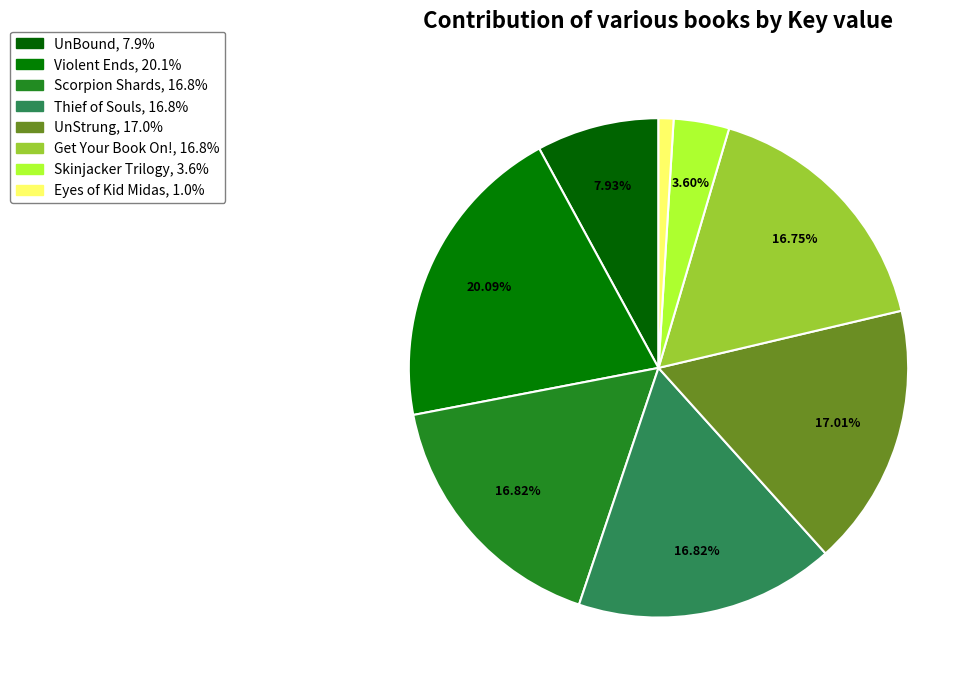

Is the sum of Eyes of Kid Midas and Skinjacker Trilogy greater than half?

No